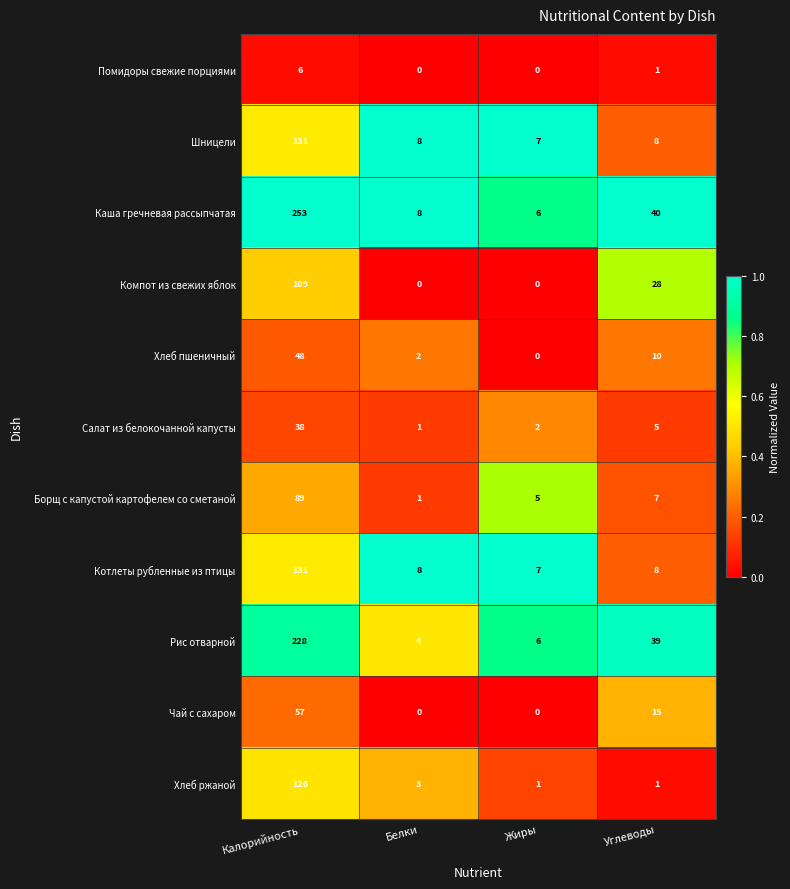

Which series has the largest total across all categories?

Каша гречневая рассыпчатая